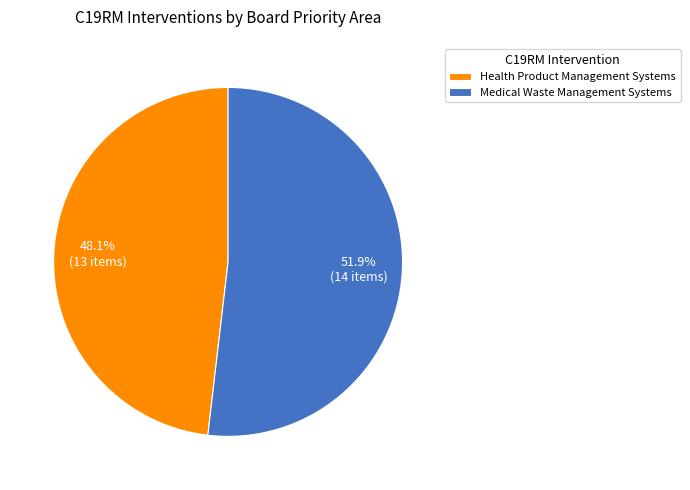

What percentage is the Health Product Management Systems slice, to the nearest percent?

48%